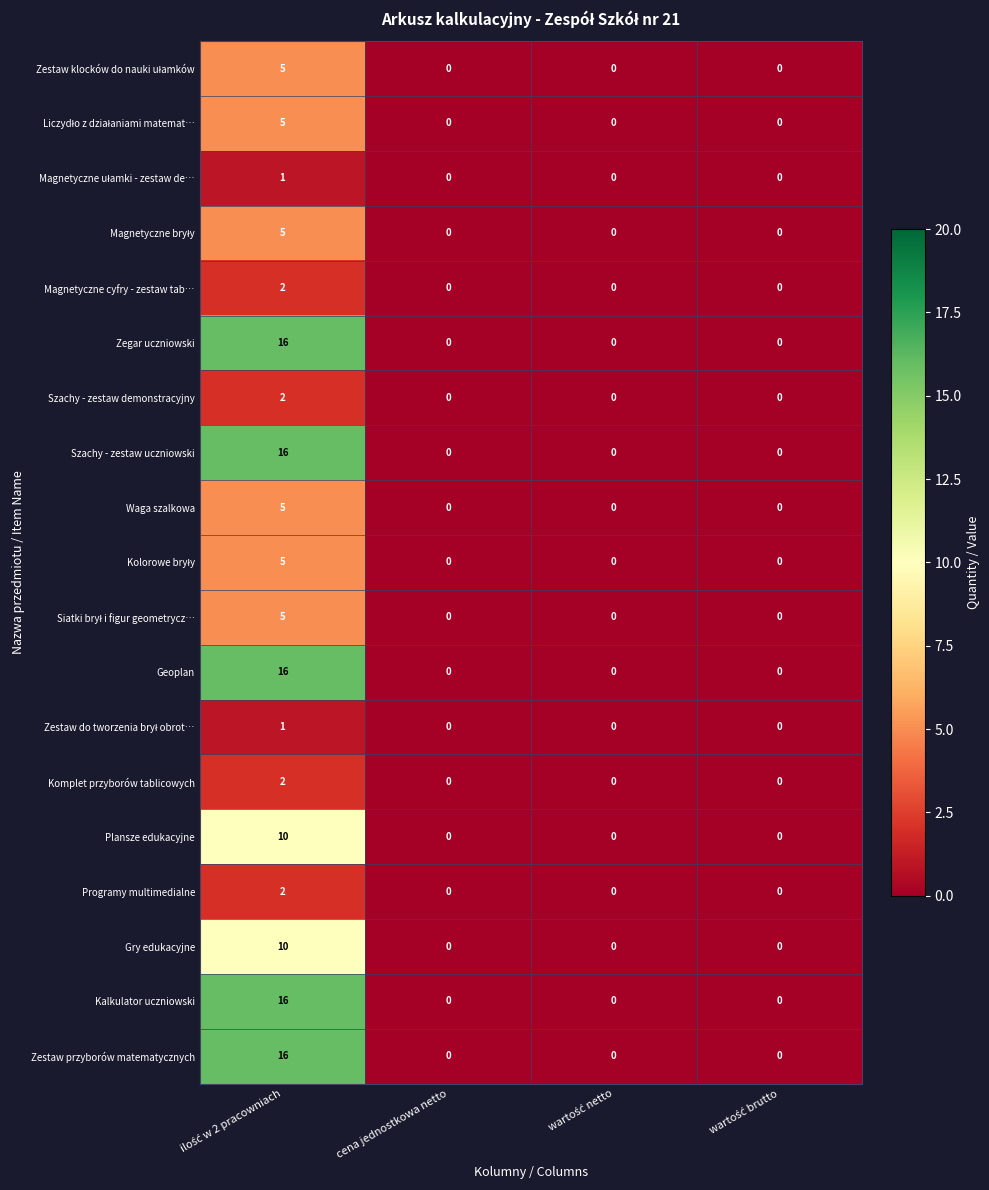

What is the average value of the Szachy - zestaw uczniowski series?

4